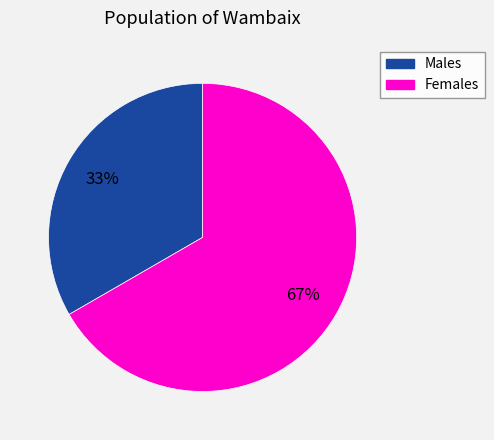

Is there any slice that represents more than half of the pie?

Yes